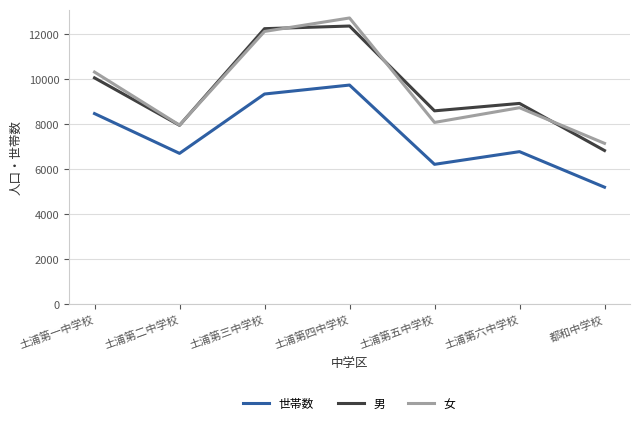

What is the sum of the 女 values at 都和中学校 and 土浦第六中学校?

15882